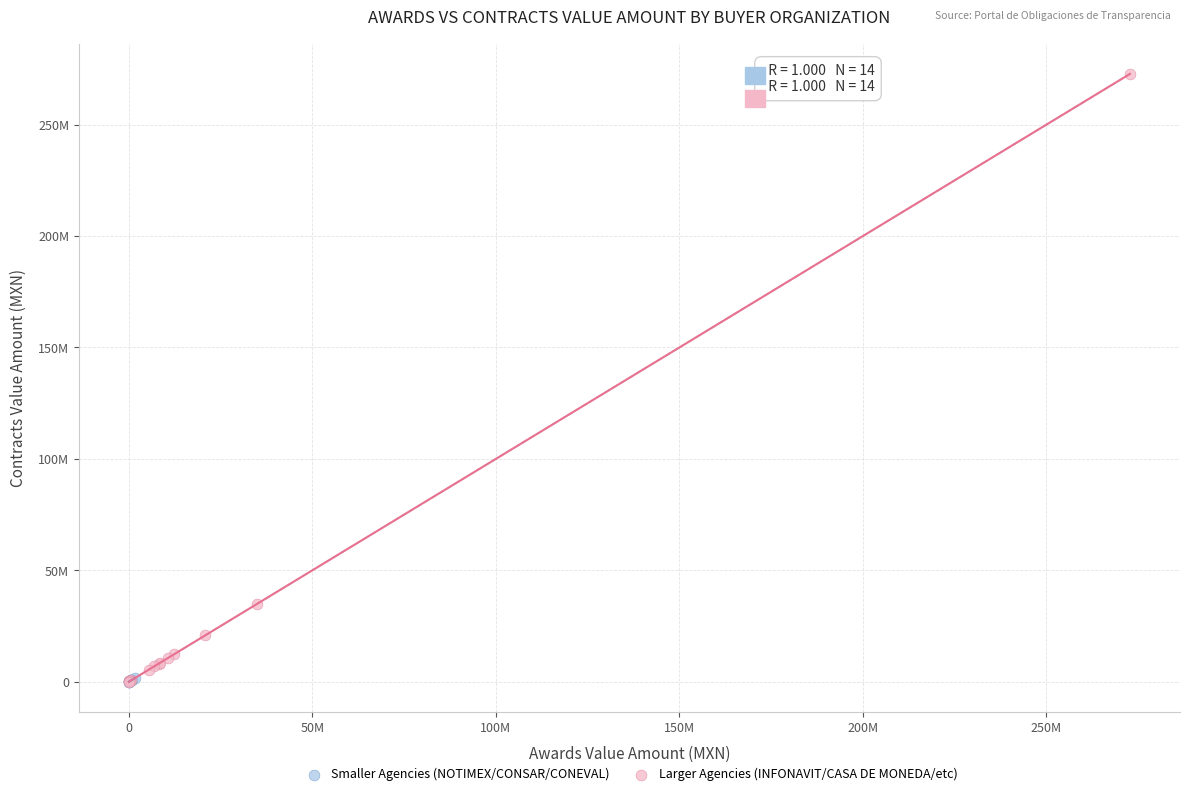

Which series has the largest Y range (max minus min)?

Larger Agencies (INFONAVIT/CASA DE MONEDA/etc)